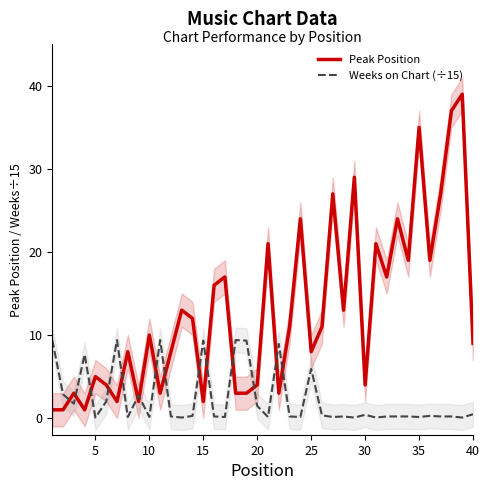

Which series ends up on top after the final intersection of Peak Position and Weeks on Chart (÷15)?

Peak Position